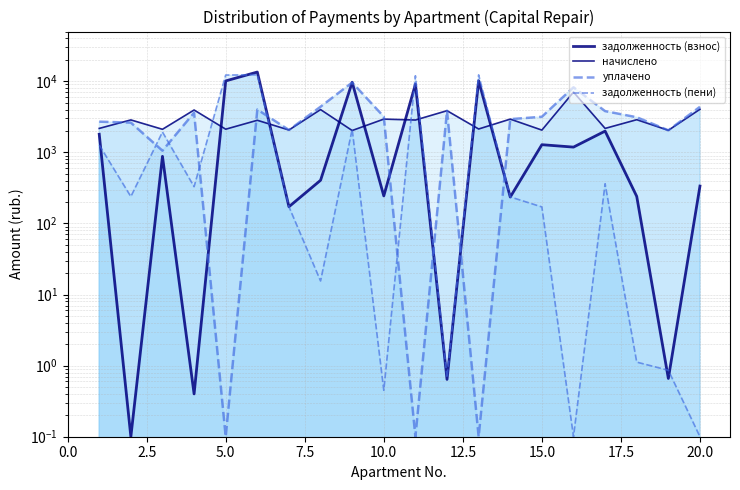

How many times do уплачено and задолженность (взнос) cross each other?

8